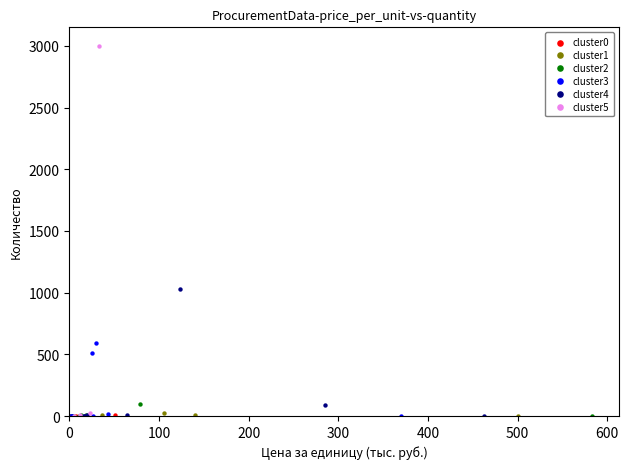

Which series has the largest Y range (max minus min)?

cluster5